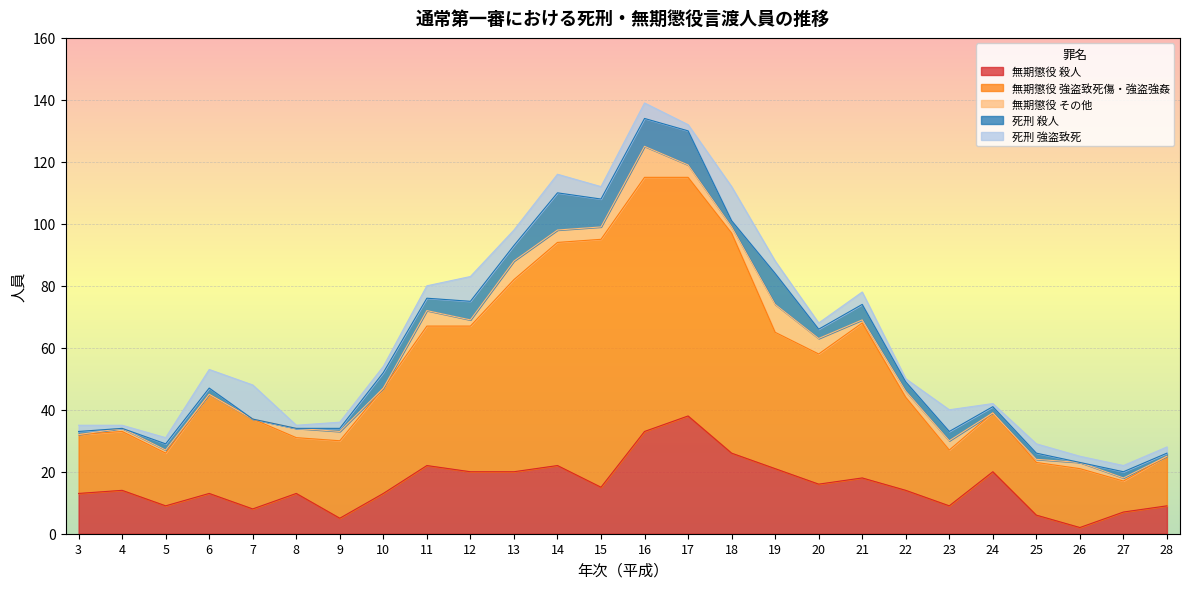

At which label does 死刑 強盗致死 reach its peak?

7